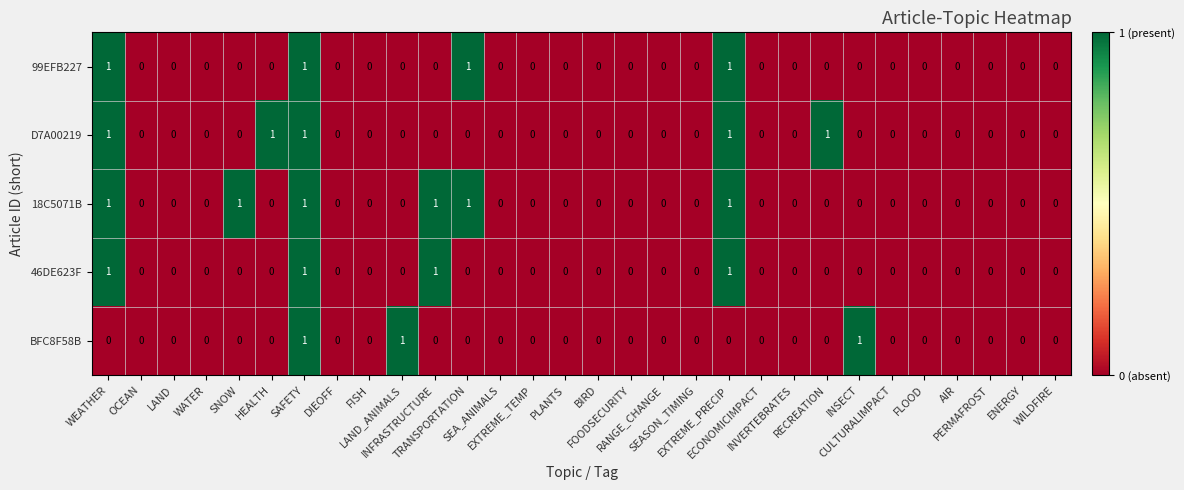

Which series has the largest total across all categories?

18C5071B